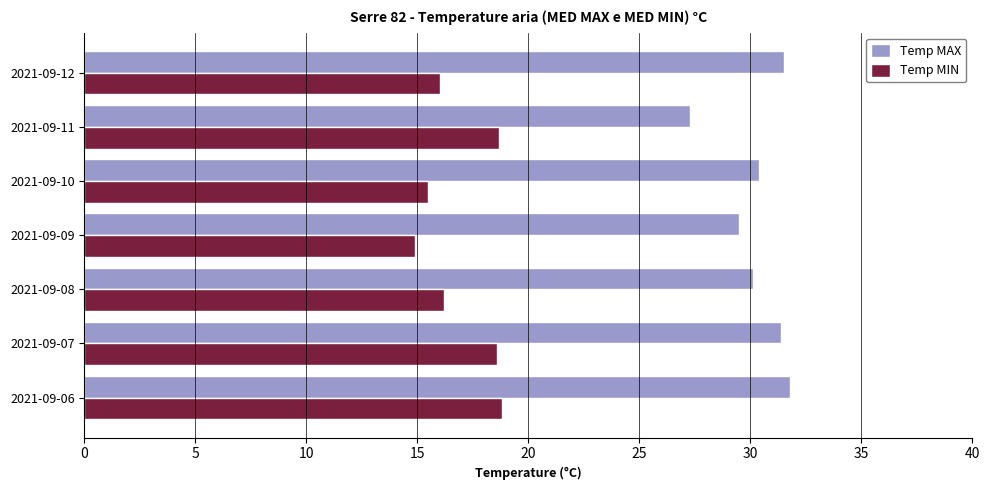

Rank the series by their maximum value, from highest to lowest.

Temp MAX, Temp MIN